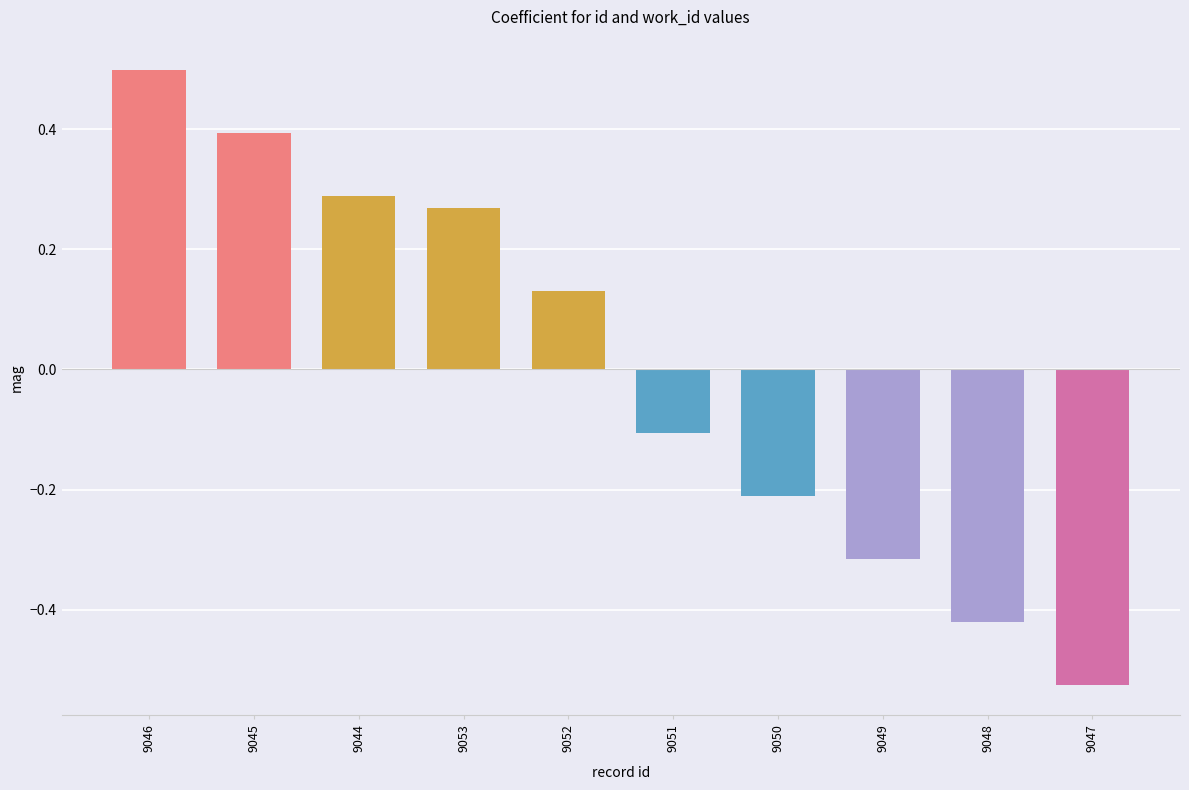

How many data points does each series have?

10